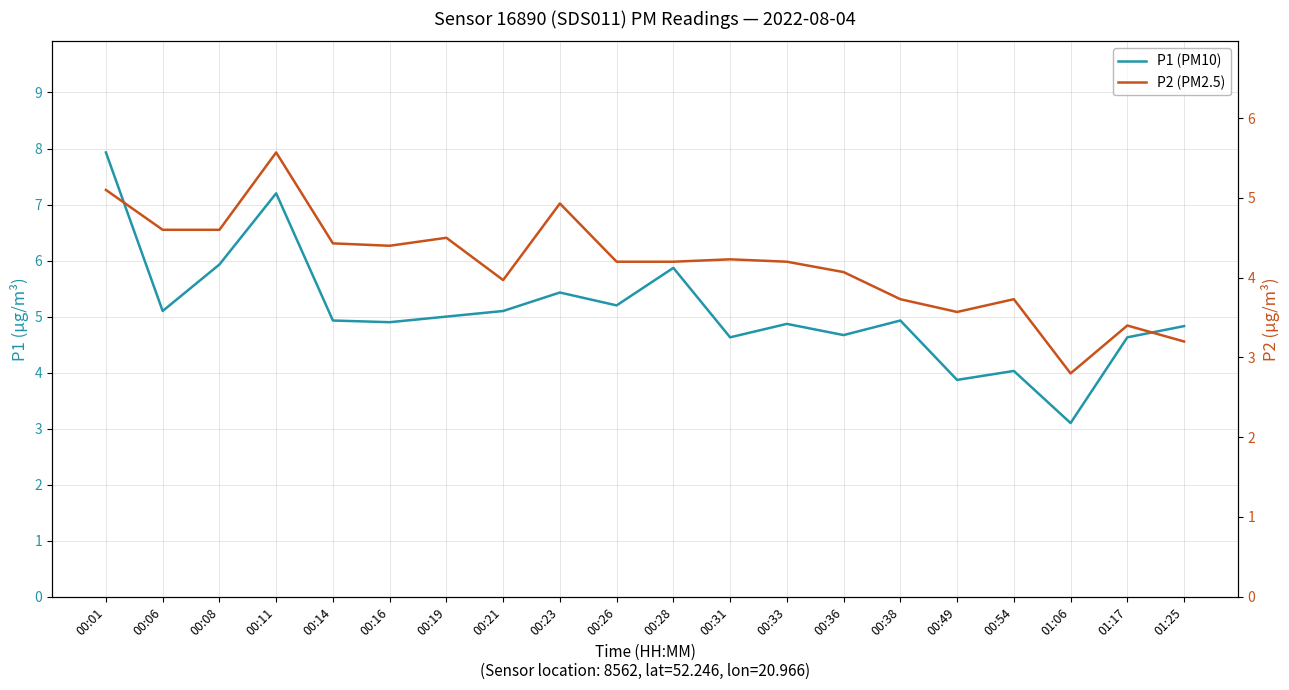

Between 00:31 and 00:38, which series saw the biggest shift?

P2 (PM2.5)